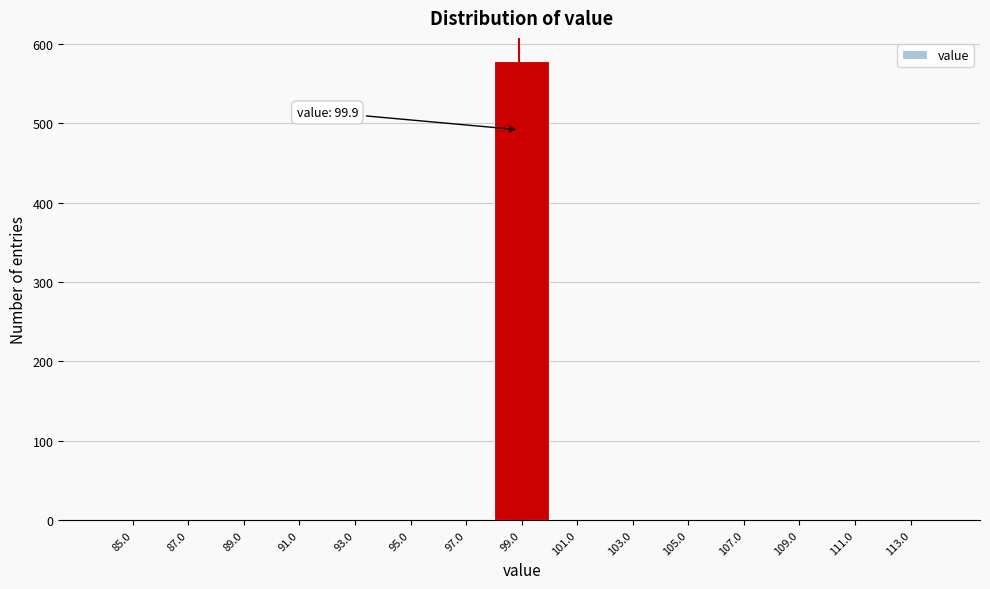

Reading right to left, extract all data points from this chart.

113.0=0	111.0=0	109.0=0	107.0=0	105.0=0	103.0=0	101.0=0	99.0=579	97.0=0	95.0=0	93.0=0	91.0=0	89.0=0	87.0=0	85.0=0